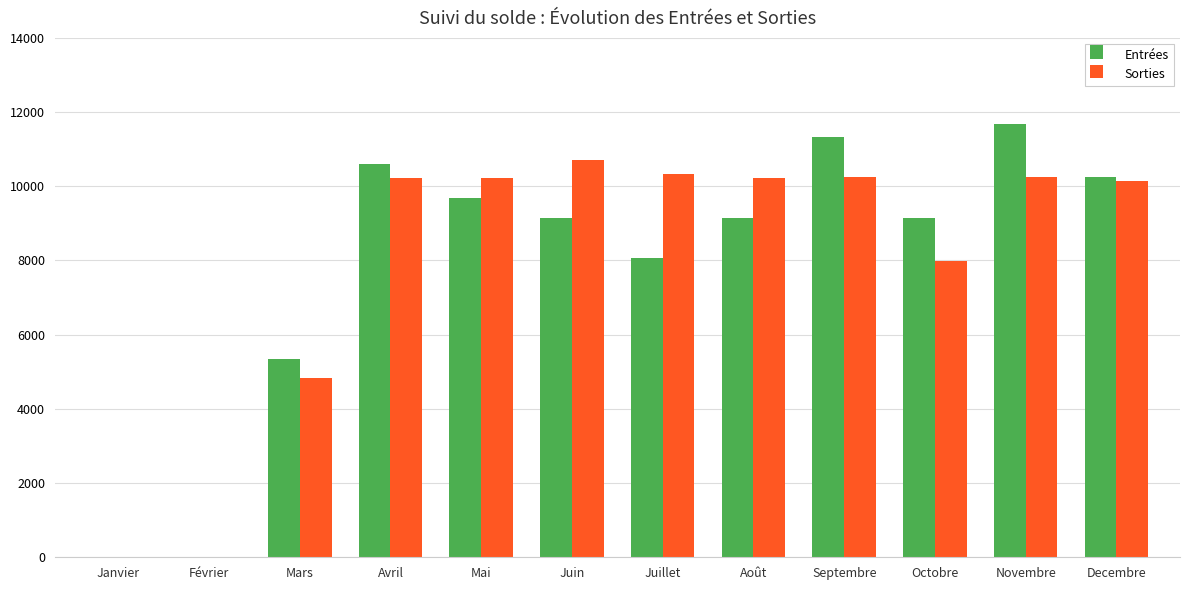

True or false: Entrées has a value of 5353.0 at Mars.

True